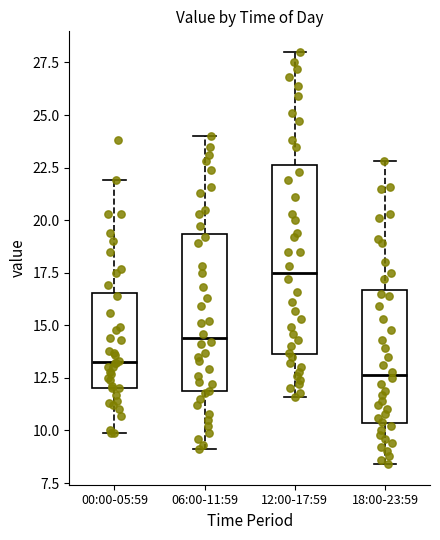

Reading left to right, transcribe this box plot: for each box, give where its median line is, the range the box spans, and where its two whiskers end, as read against the y-axis. The values are not printed on the chart, so give them approximately, as read against the axis.

00:00-05:59: median 13.5, box 12.0 to 16.5, whiskers 10.0 to 22.0
06:00-11:59: median 14.5, box 12.0 to 19.5, whiskers 9.0 to 24.0
12:00-17:59: median 17.5, box 13.5 to 22.5, whiskers 11.5 to 28.0
18:00-23:59: median 12.5, box 10.5 to 16.5, whiskers 8.5 to 23.0